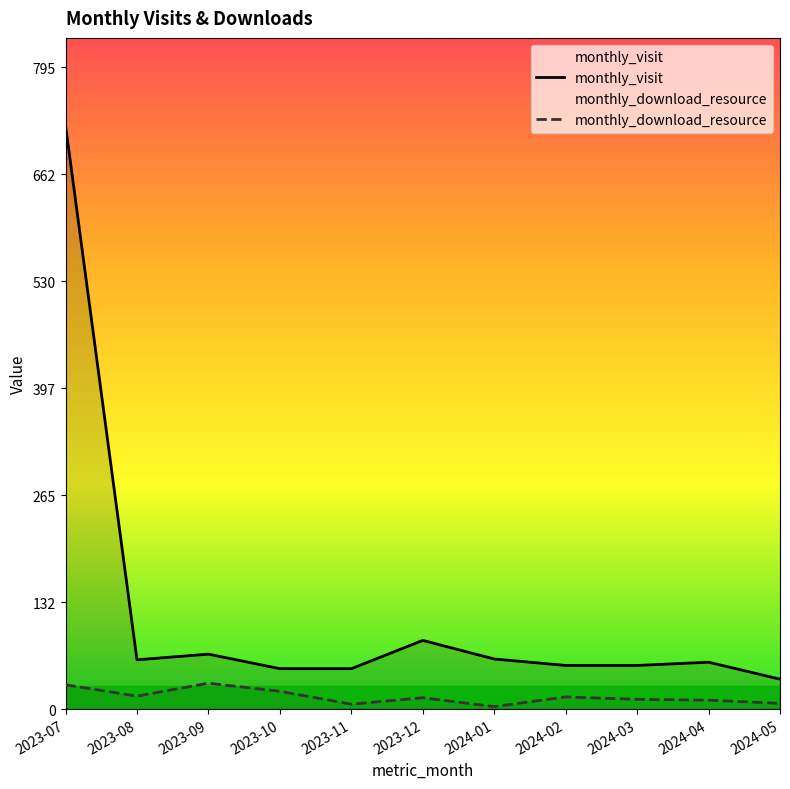

How many interior local valleys does the monthly_visit series have?

1